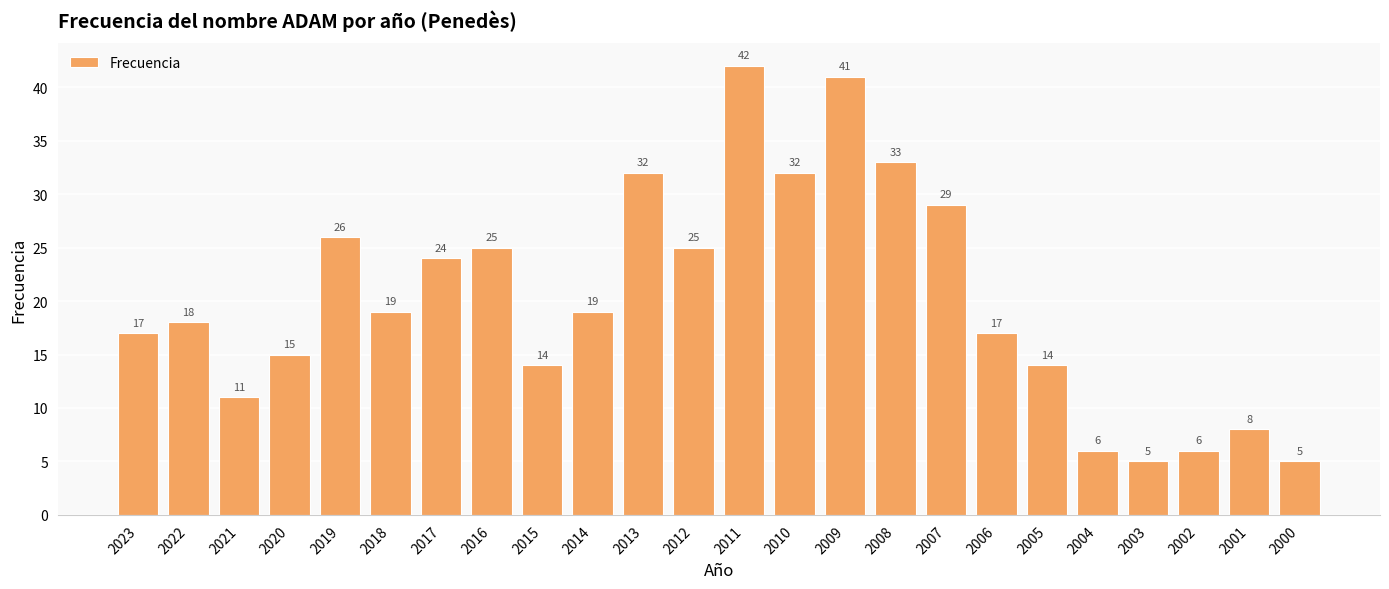

How many bars are there in total?

24